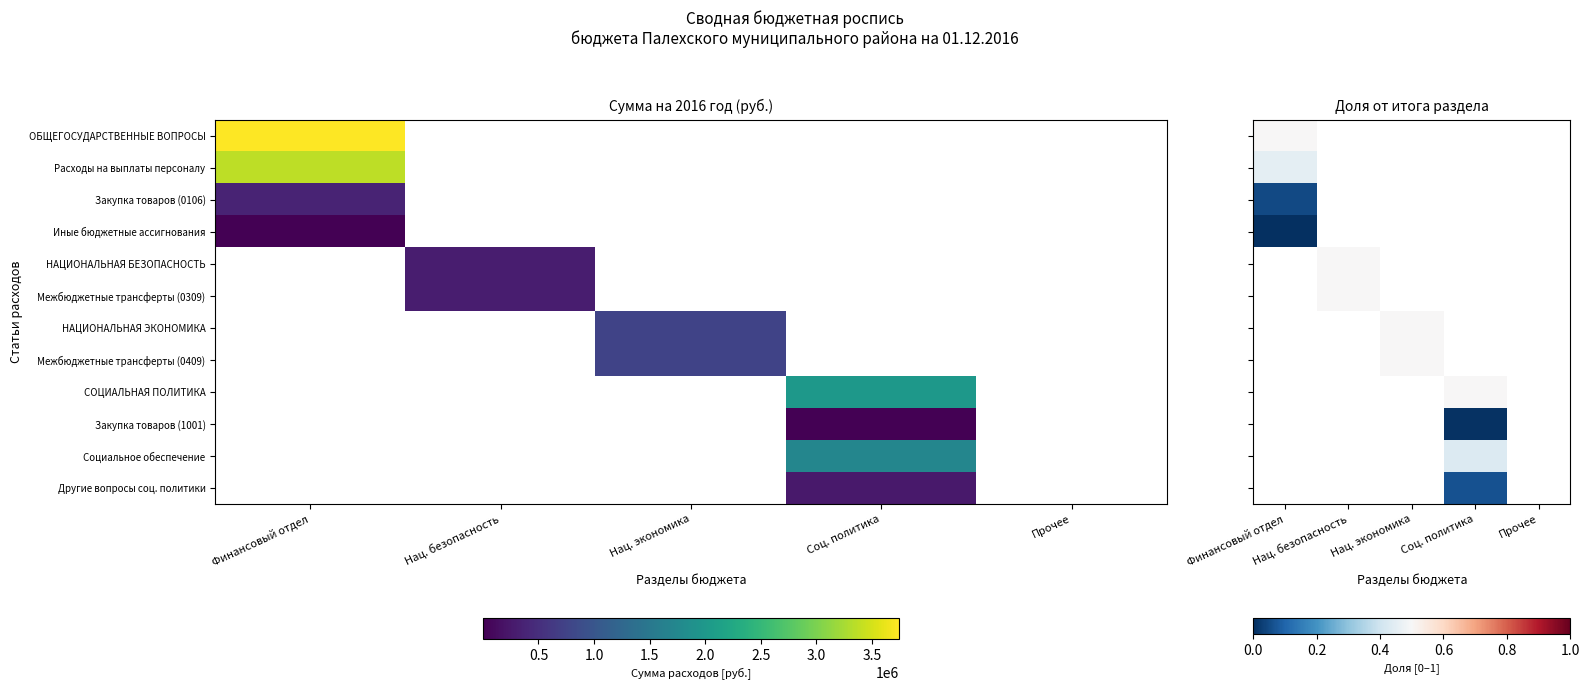

Which series has the widest spread of values?

ОБЩЕГОСУДАРСТВЕННЫЕ ВОПРОСЫ